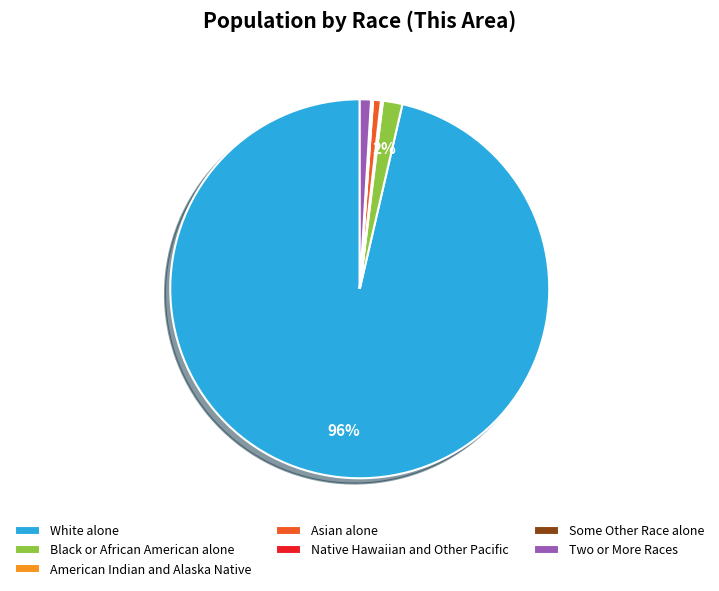

Does any single category account for the majority?

Yes